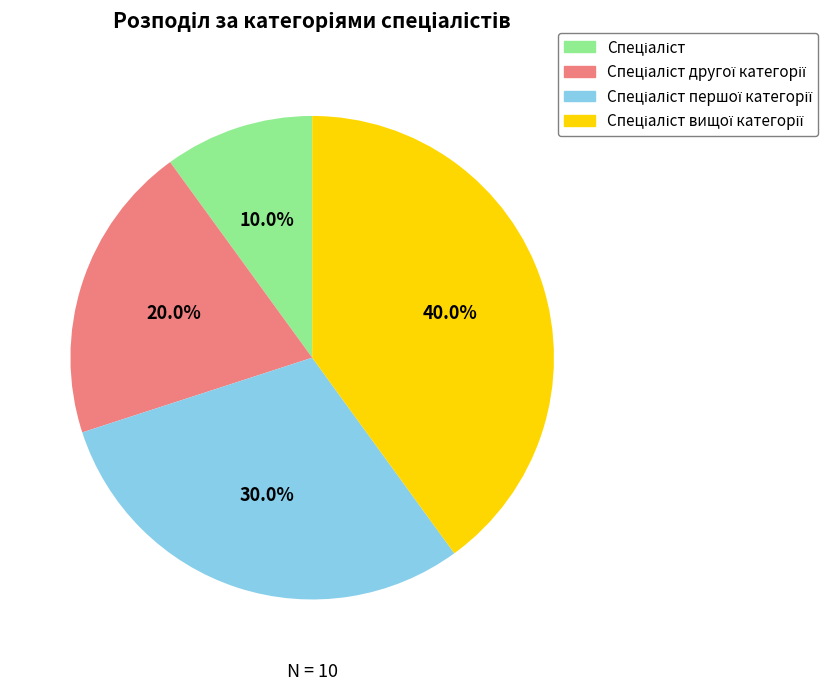

Is there any slice that represents more than half of the pie?

No